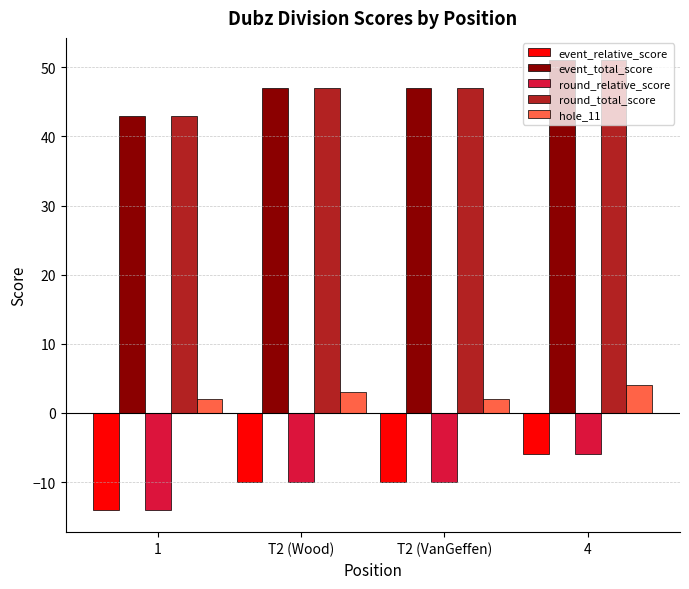

What is the minimum value shown in the chart?

-14